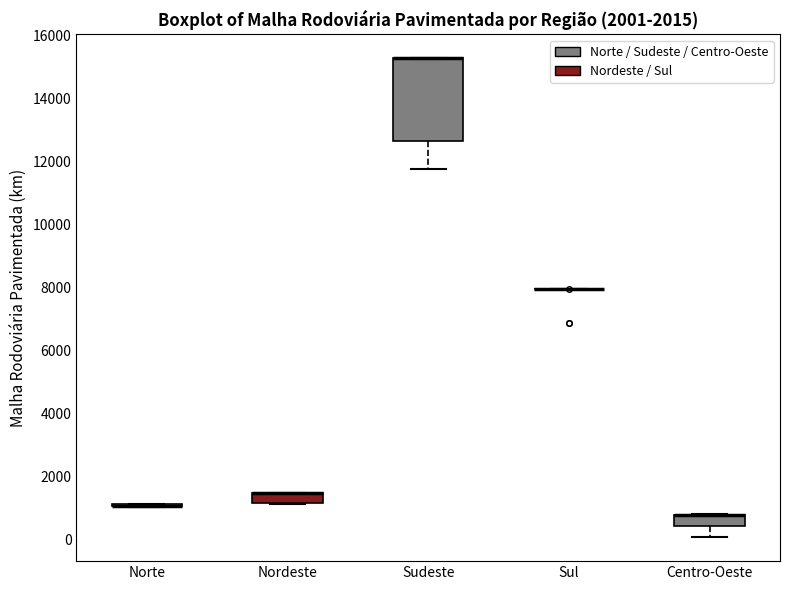

Comparing the boxes themselves (not the whiskers), which one is the tallest?

Sudeste